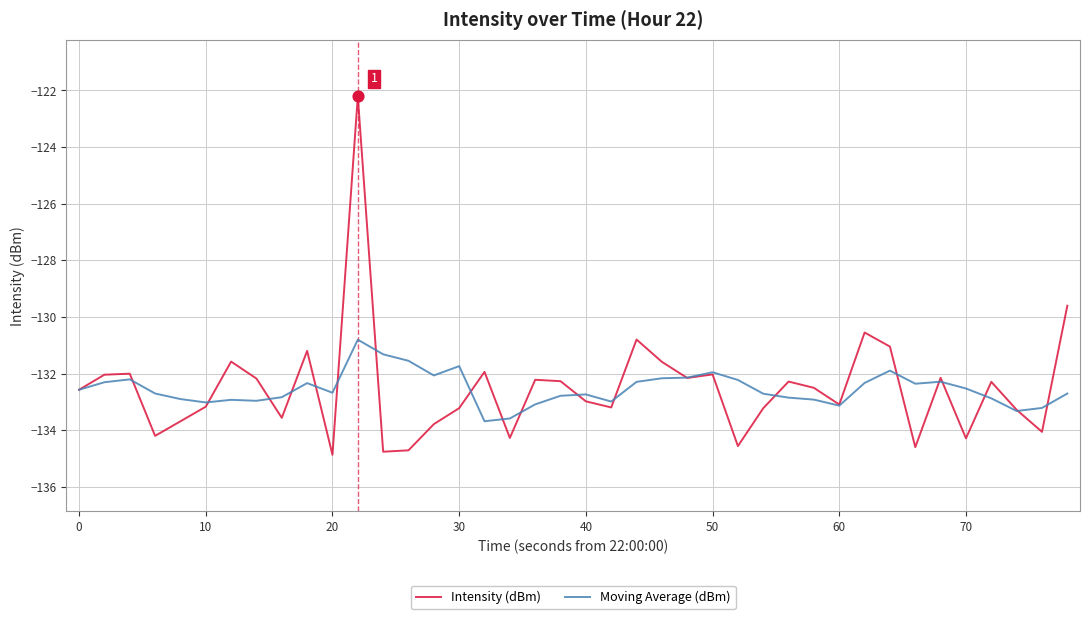

At how many categories does at least one series exceed -129?

1